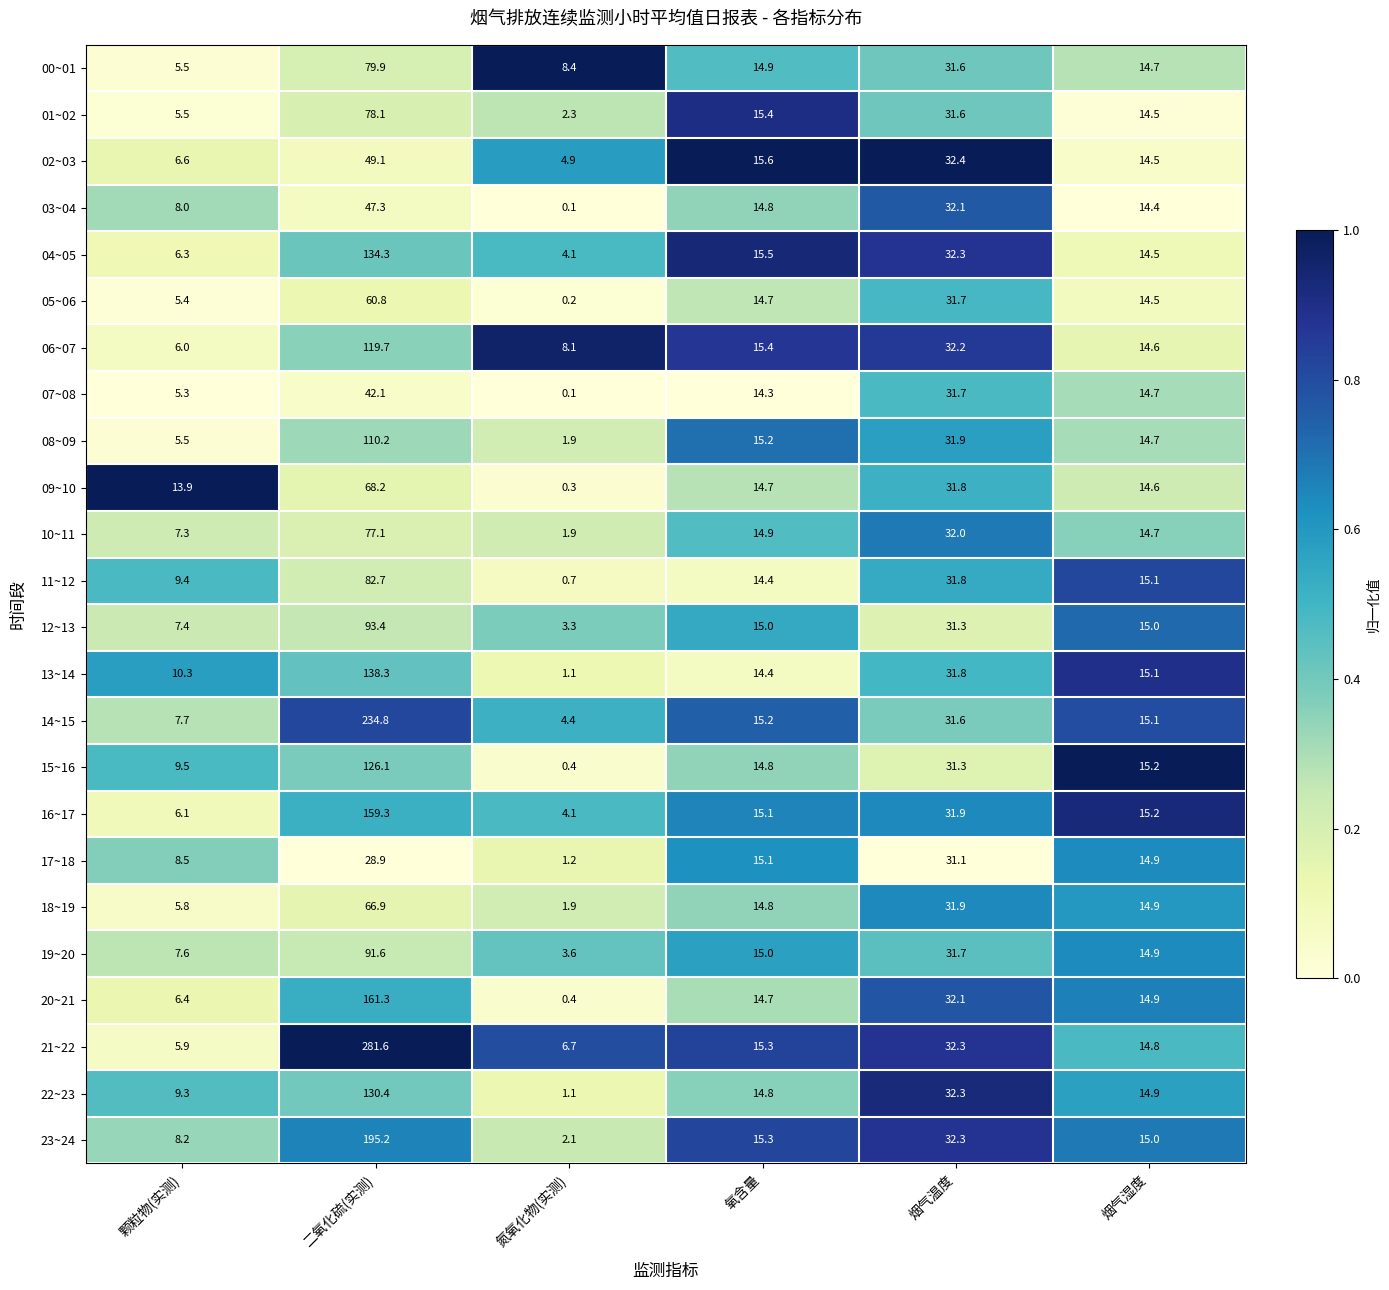

Between 氧含量 and 烟气湿度, which series saw the biggest shift?

02~03